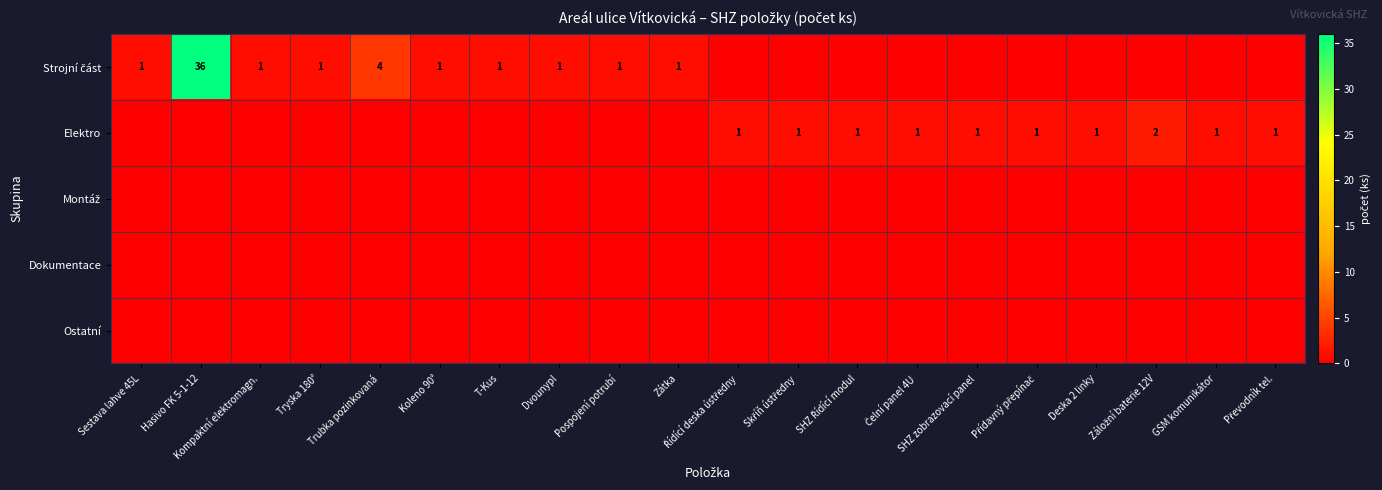

Which category has the lowest value in the Strojní část series?

Řídící deska ústředny